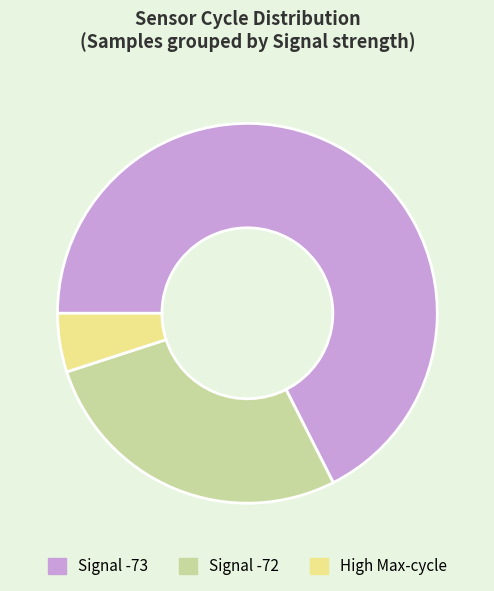

Which has a higher value, Signal -73 or Signal -72?

Signal -73